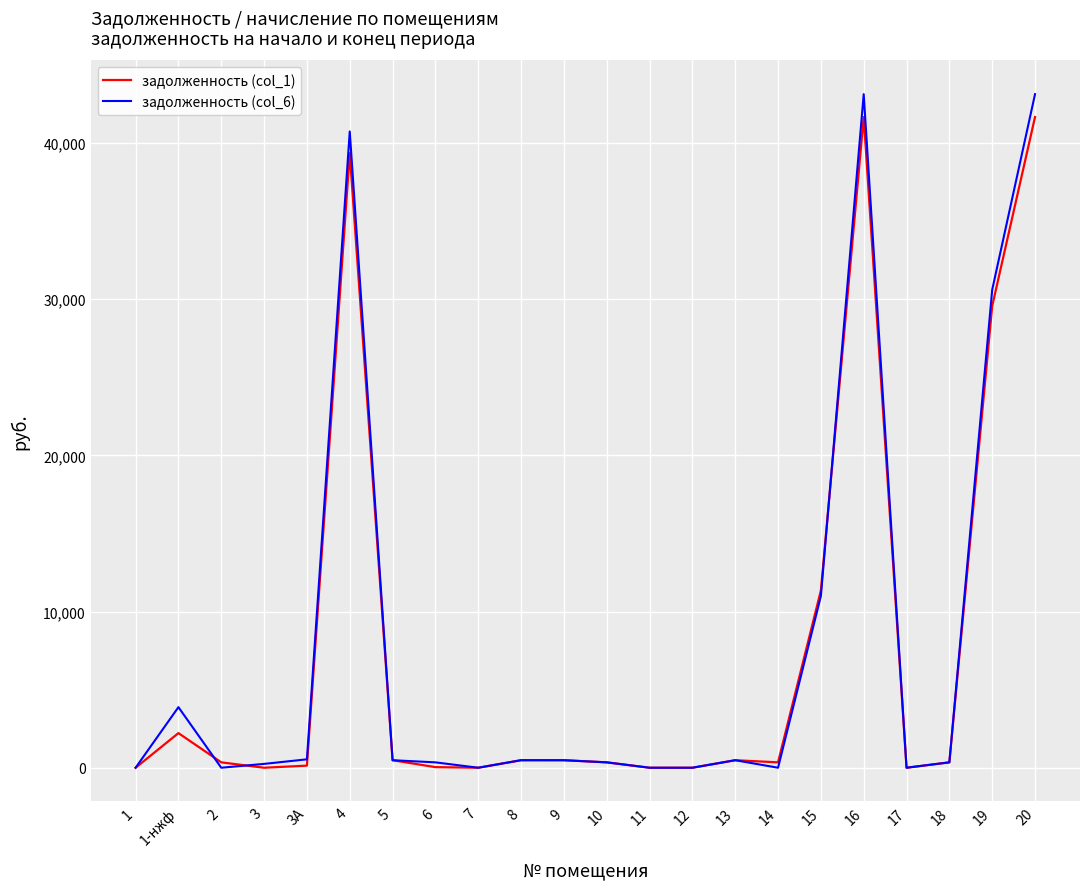

Count the number of categories in the chart.

22